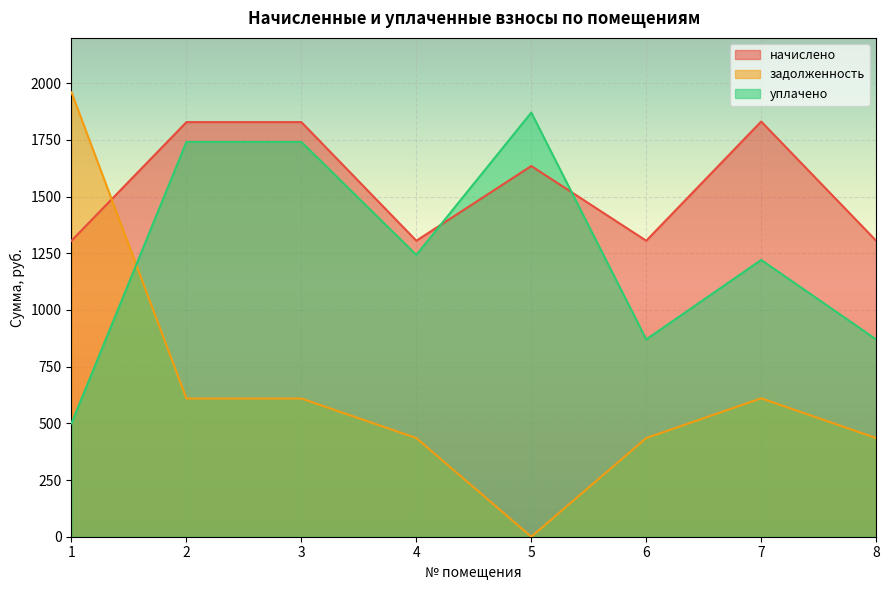

True or false: задолженность has more than 0 points higher than both neighbors.

True